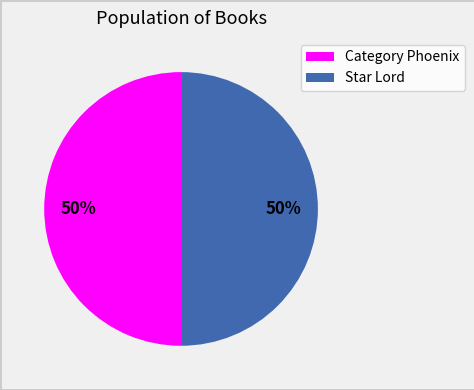

What percentage is the Star Lord slice, to the nearest percent?

50%